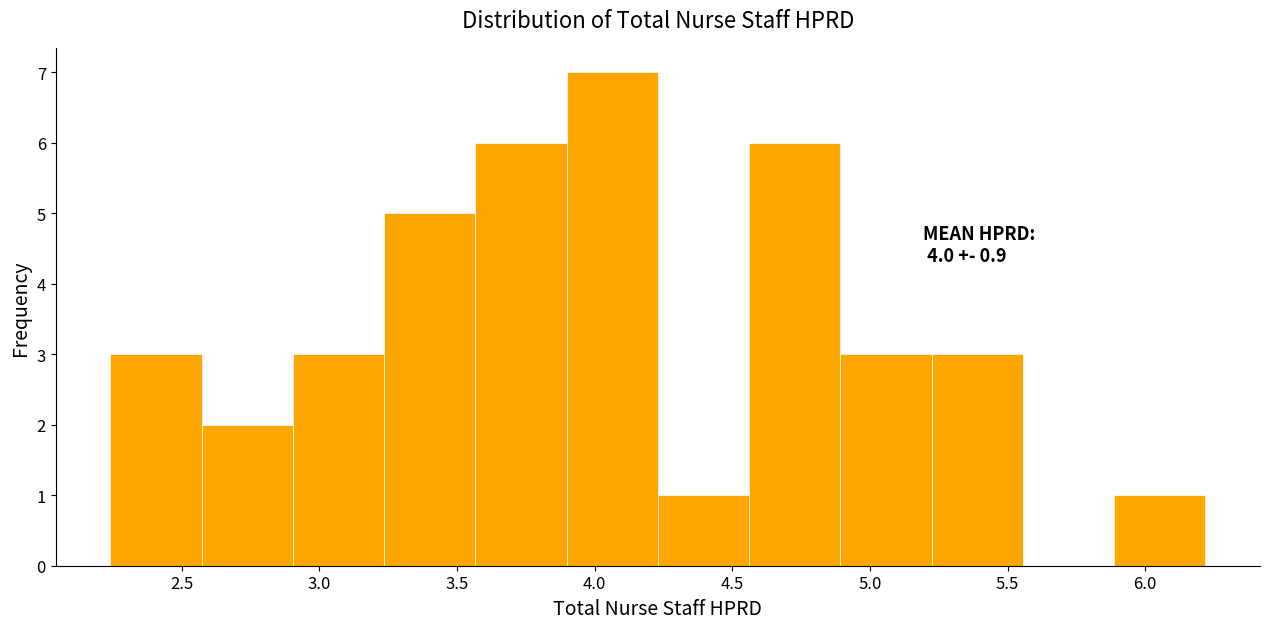

Over which range of the x-axis is the bar tallest?

3.90 to 4.25